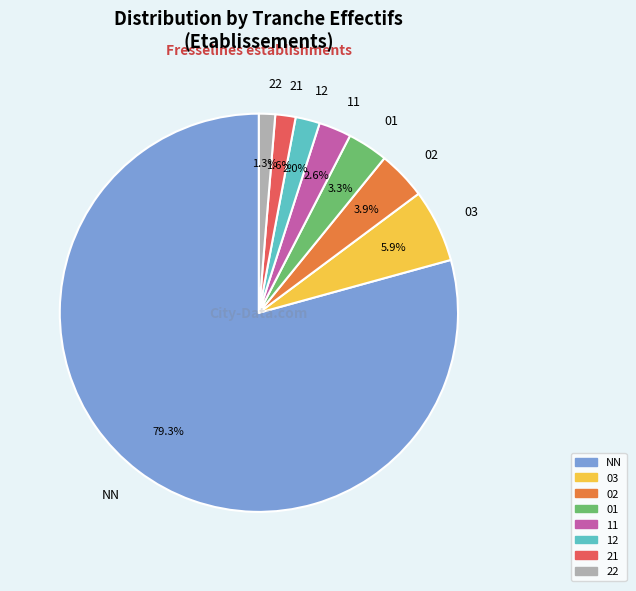

Which has a higher value, 21 or NN?

NN